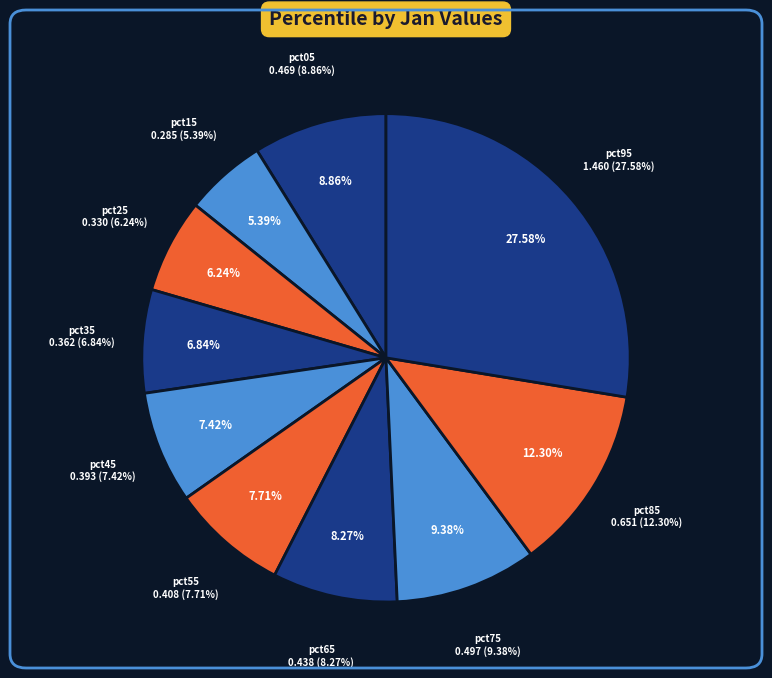

To the nearest percent, what is the difference between the pct05 and pct55 slice percentages?

1%